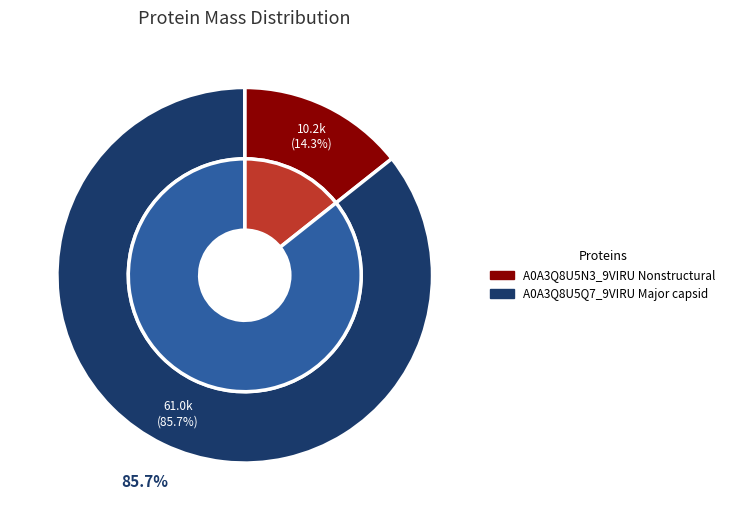

Do tr|A0A3Q8U5Q7 and tr|A0A3Q8U5N3 together represent more than half of the pie?

Yes